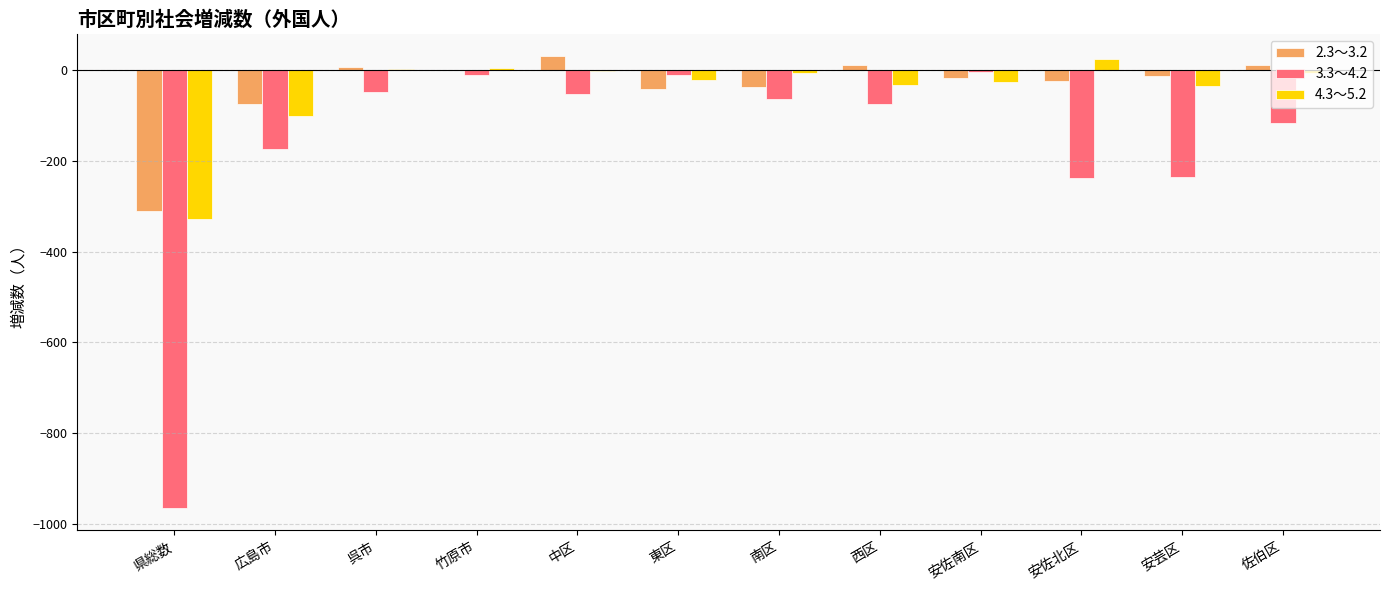

What is the maximum value shown in the chart?

31